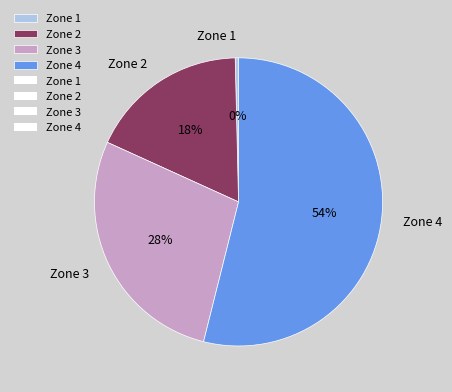

What is the smallest slice in the pie chart?

Zone 1